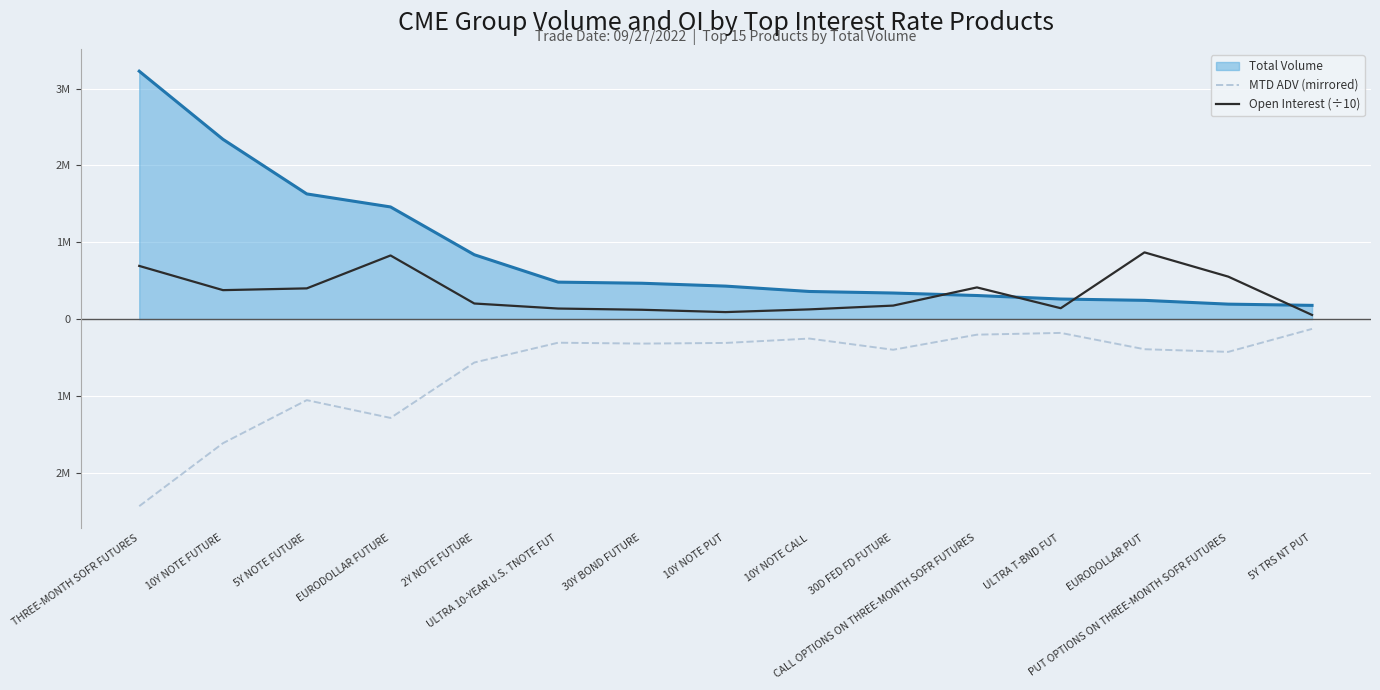

Is this an area chart (filled region under the line)?

Yes